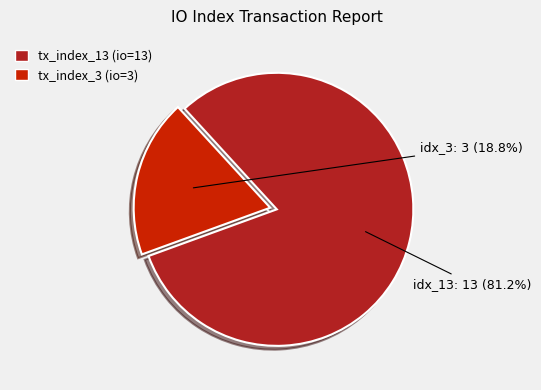

What is the largest slice in the pie chart?

tx_index_13